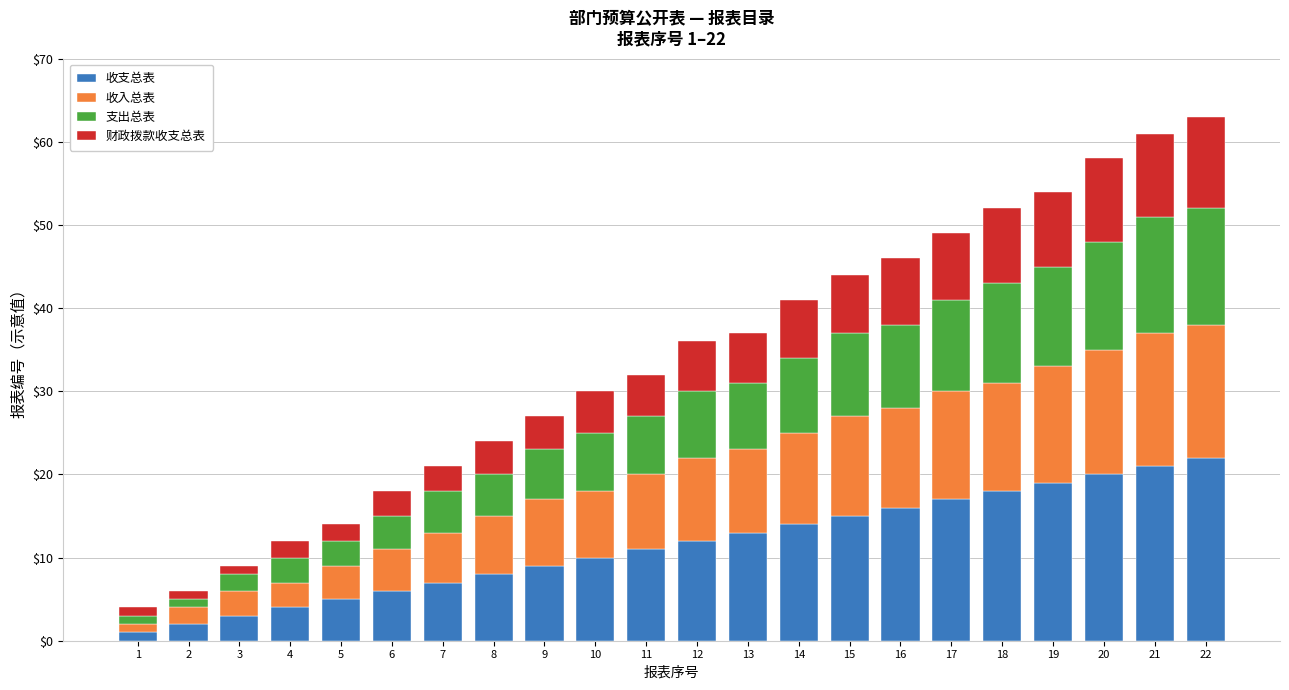

What is the total value across all series at 11?

32